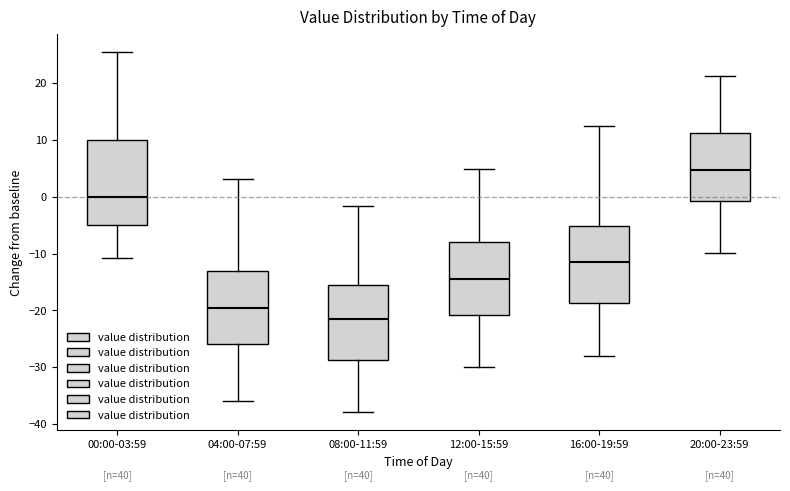

Where does the lower whisker of the box for 20:00-23:59 end on the y-axis? The values are not printed on the chart, so give them approximately, as read against the axis.

-10